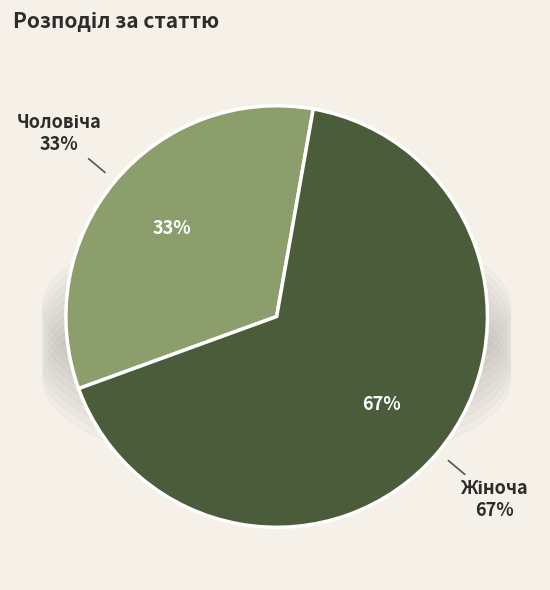

What is the total percentage of Жіноча and Чоловіча?

100.0%